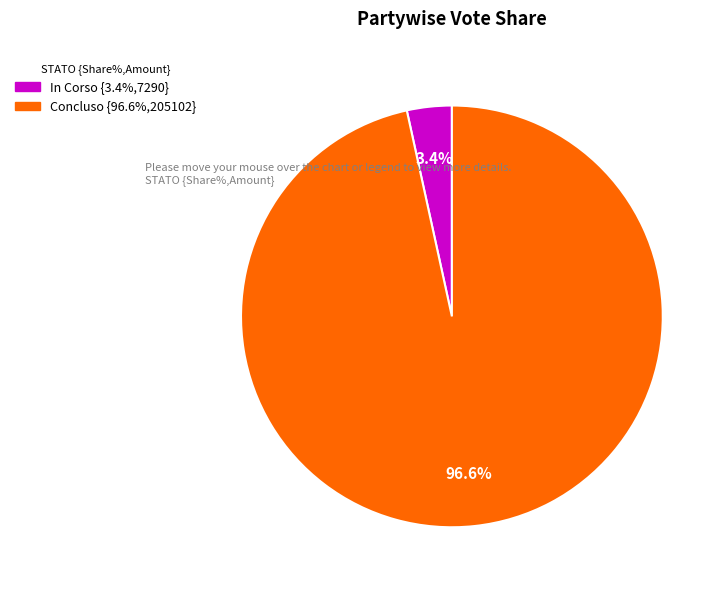

Is the sum of In Corso and Concluso greater than half?

Yes